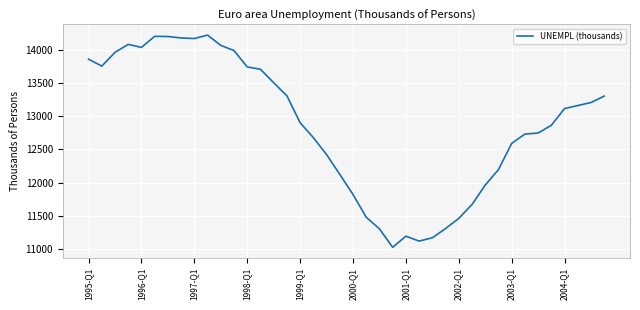

What is the smallest value displayed?

11023.3